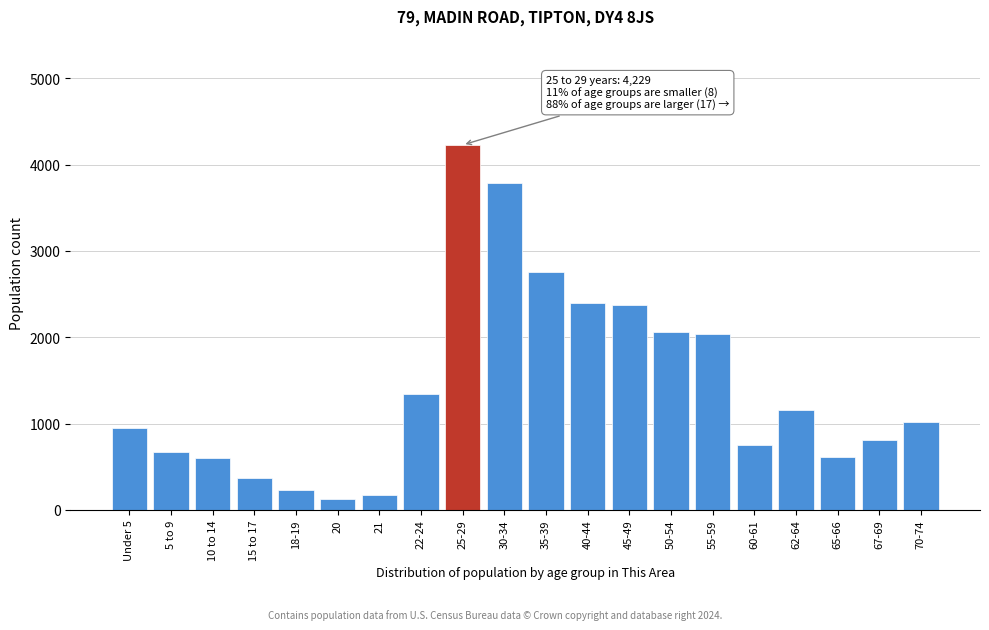

The value at 67-69 is 805. True or false?

True